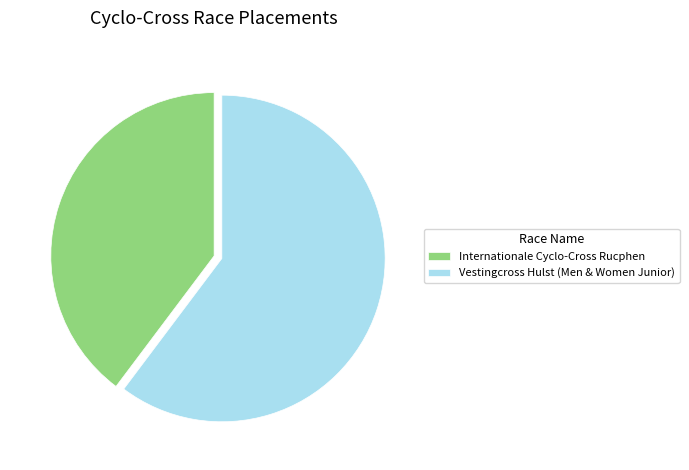

Do Internationale Cyclo-Cross Rucphen and Vestingcross Hulst (Men & Women Junior) together represent more than half of the pie?

Yes